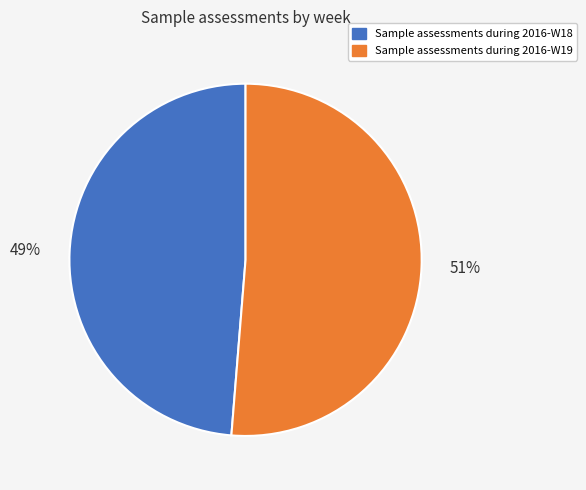

Which slice is the smallest?

Sample assessments during 2016-W18